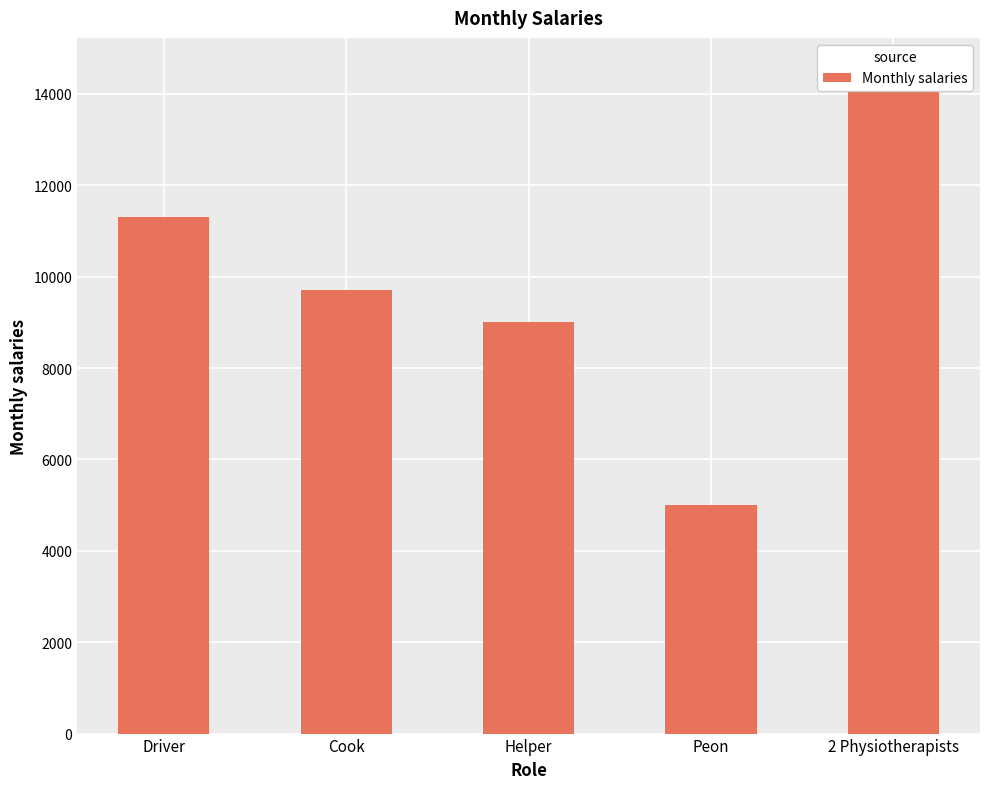

Rank the categories by value from highest to lowest.

2 Physiotherapists, Driver, Cook, Helper, Peon